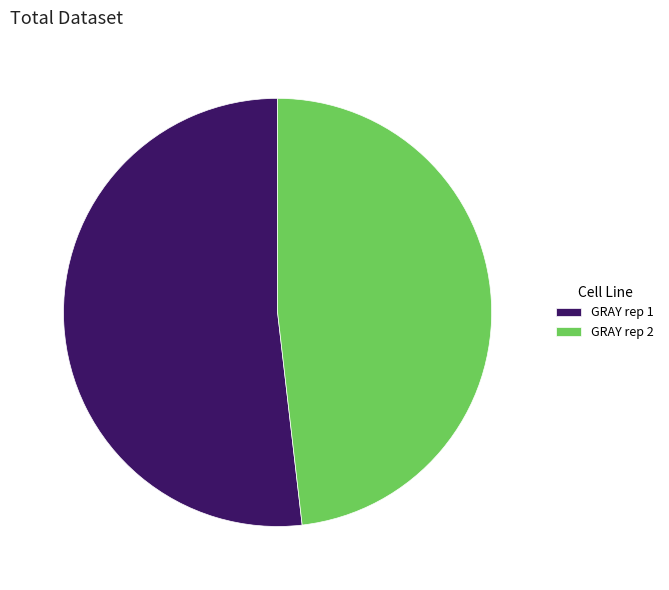

Do GRAY rep 2 and GRAY rep 1 together represent more than half of the pie?

Yes